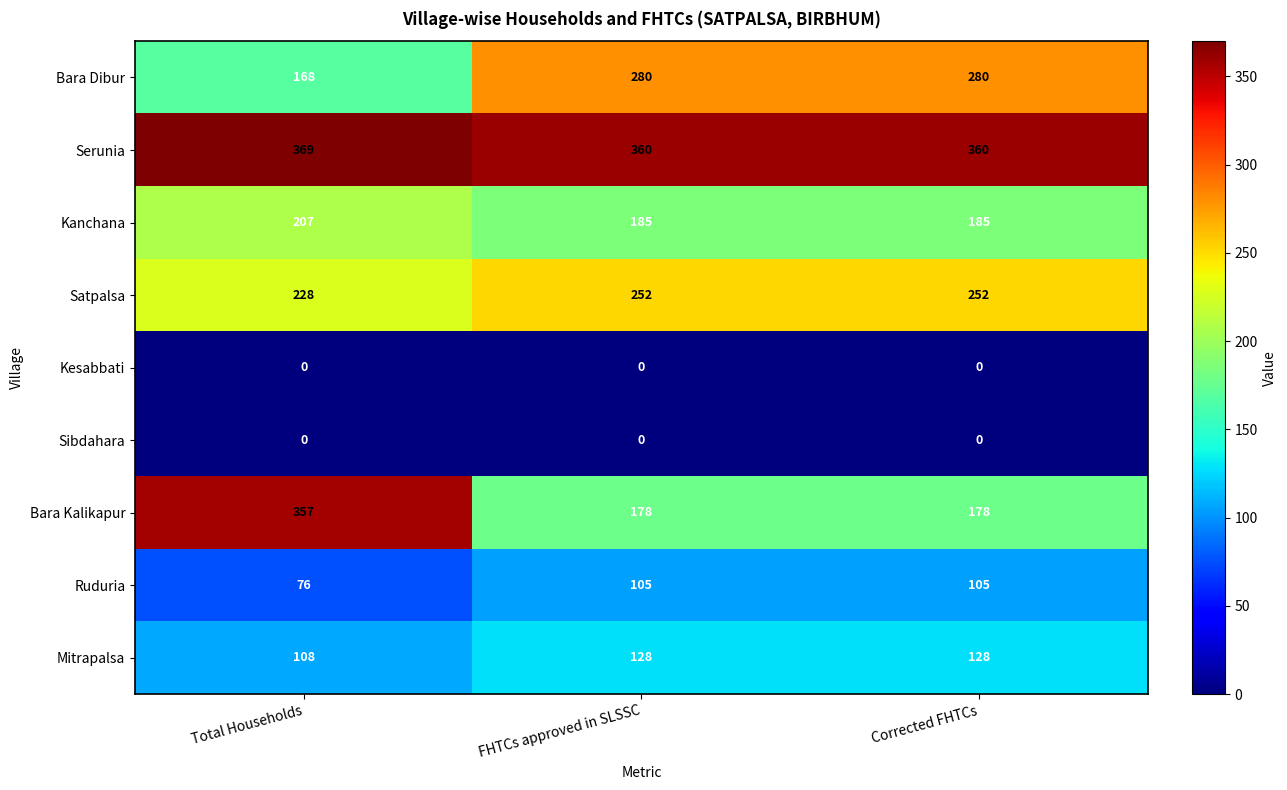

True or false: Kesabbati has a value of 0 at FHTCs approved in SLSSC.

True